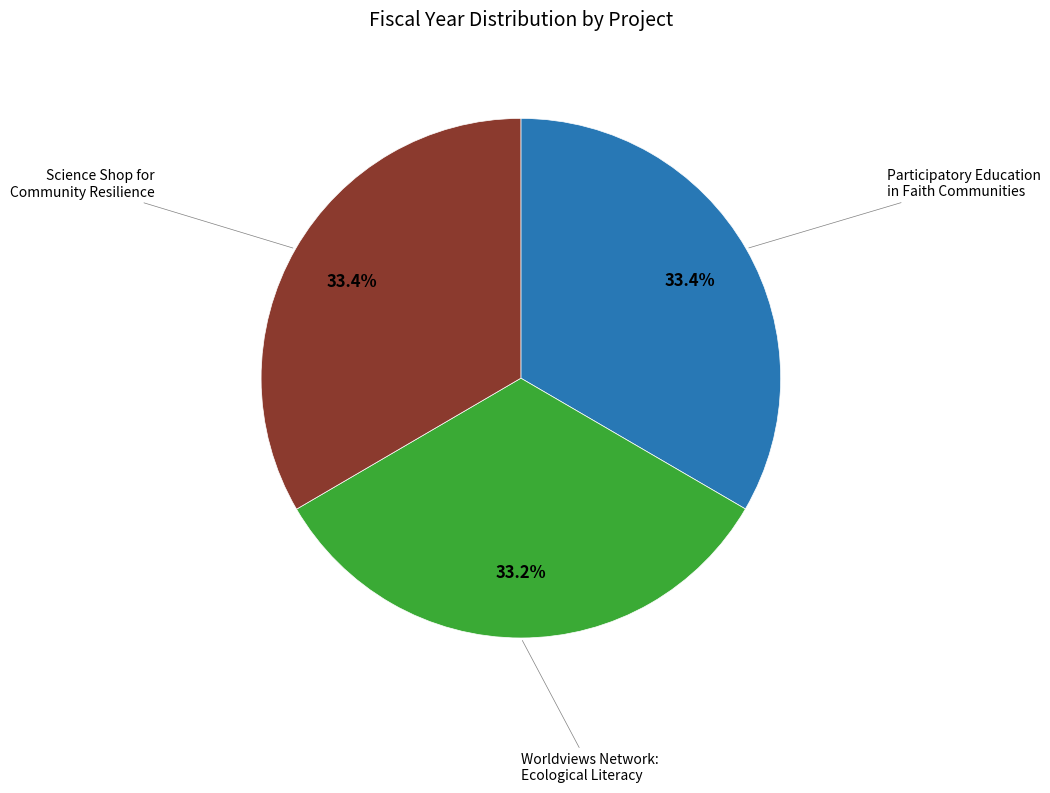

Is there any slice that represents more than half of the pie?

No